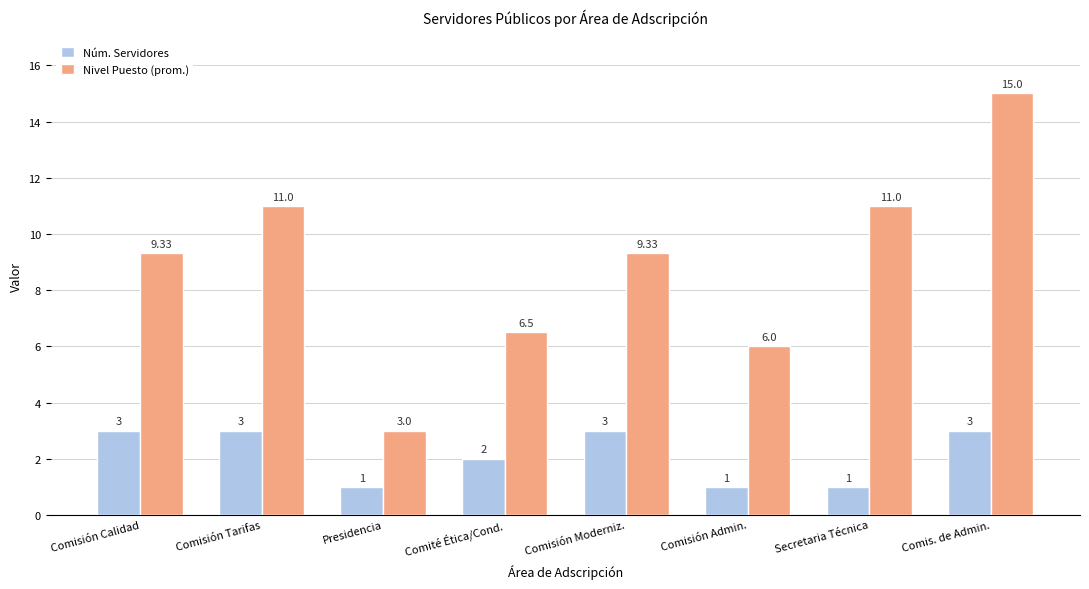

Count the Núm. Servidores values in the range 1 to 3.

8